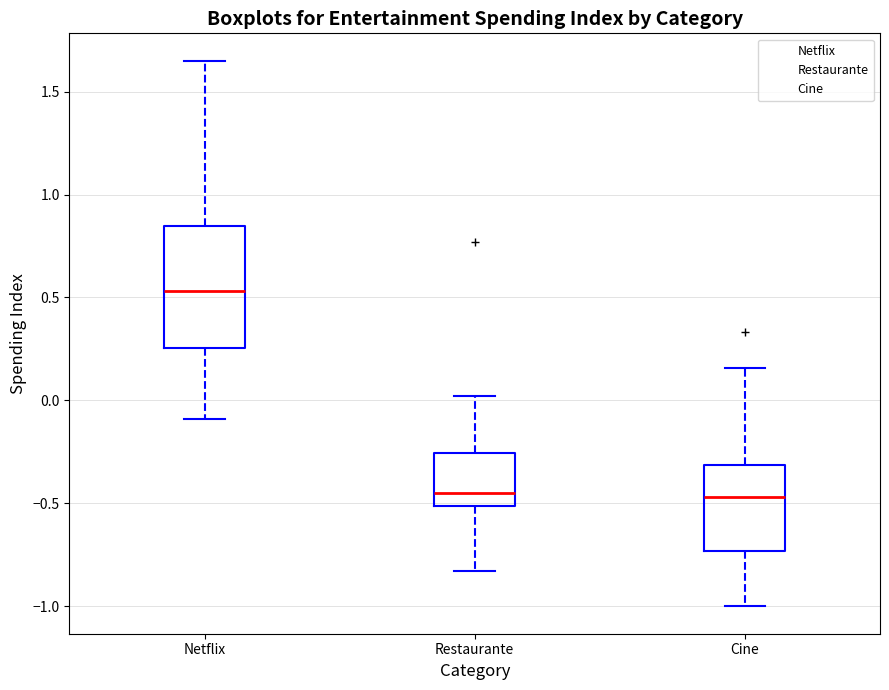

Reading left to right, transcribe this box plot: for each box, give where its median line is, the range the box spans, and where its two whiskers end, as read against the y-axis. The values are not printed on the chart, so give them approximately, as read against the axis.

Netflix: median 0.55, box 0.25 to 0.85, whiskers -0.10 to 1.65
Restaurante: median -0.45, box -0.50 to -0.25, whiskers -0.85 to 0.00
Cine: median -0.45, box -0.75 to -0.30, whiskers -1.00 to 0.15